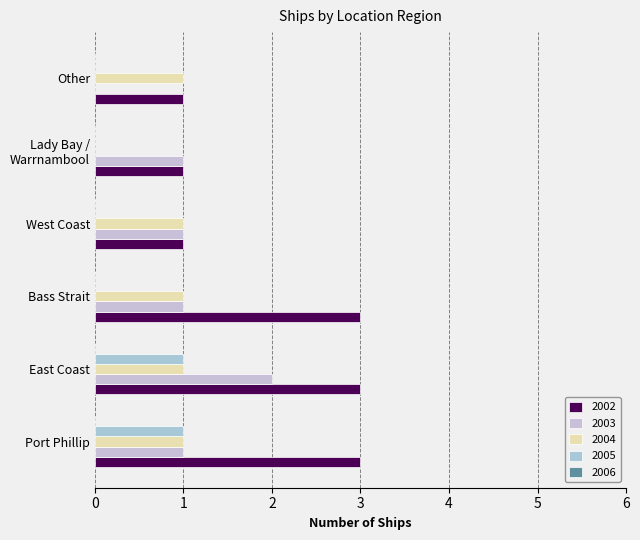

How many distinct data groups are displayed?

4